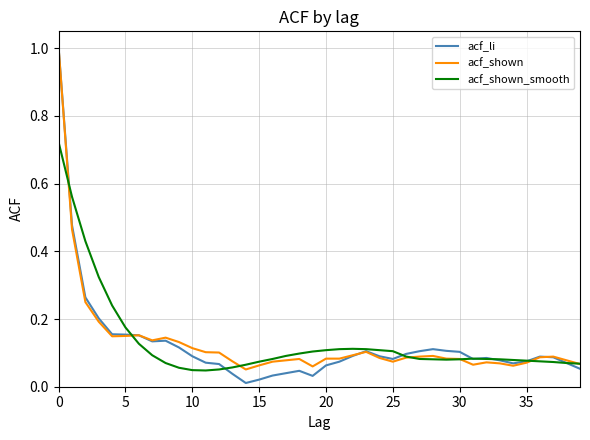

What is the maximum value shown in the chart?

1.0